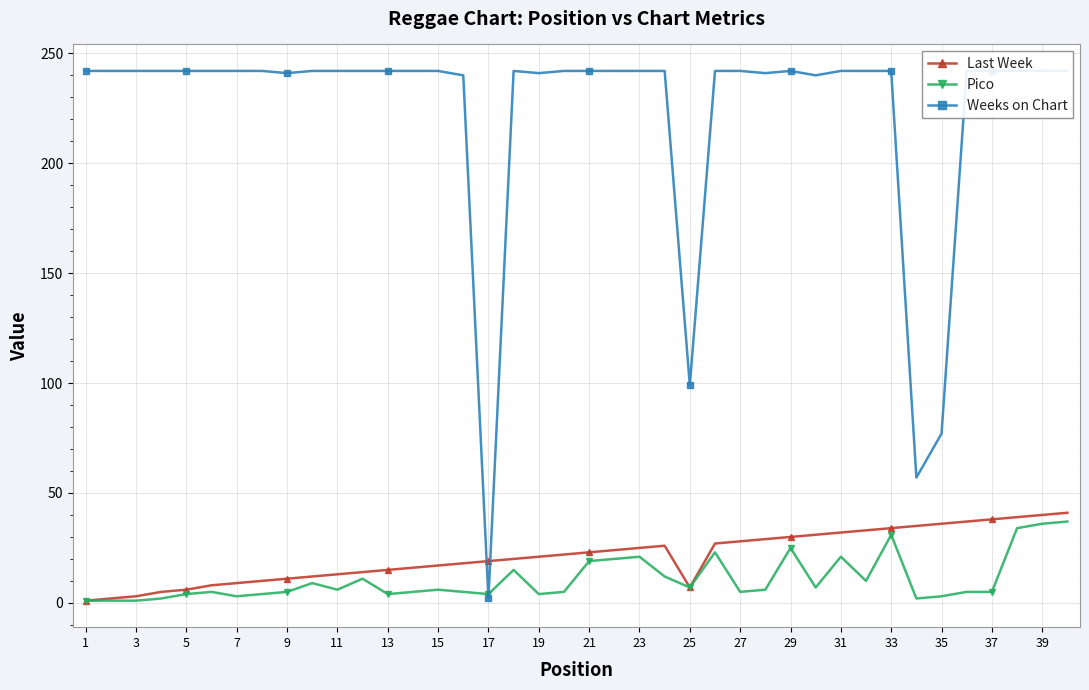

How many distinct data groups are displayed?

3